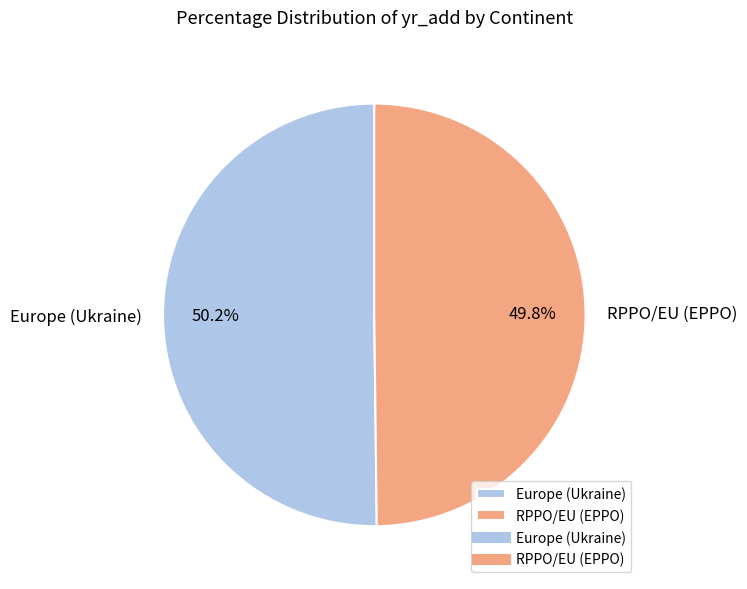

Is there any slice that represents more than half of the pie?

Yes